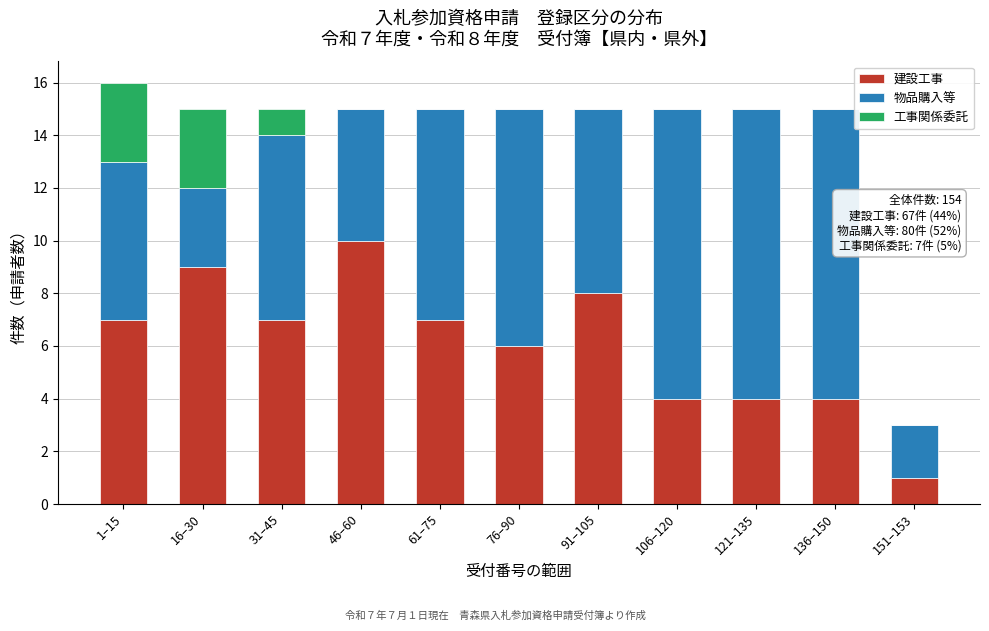

True or false: 建設工事 has a value of 7 at 31–45.

True